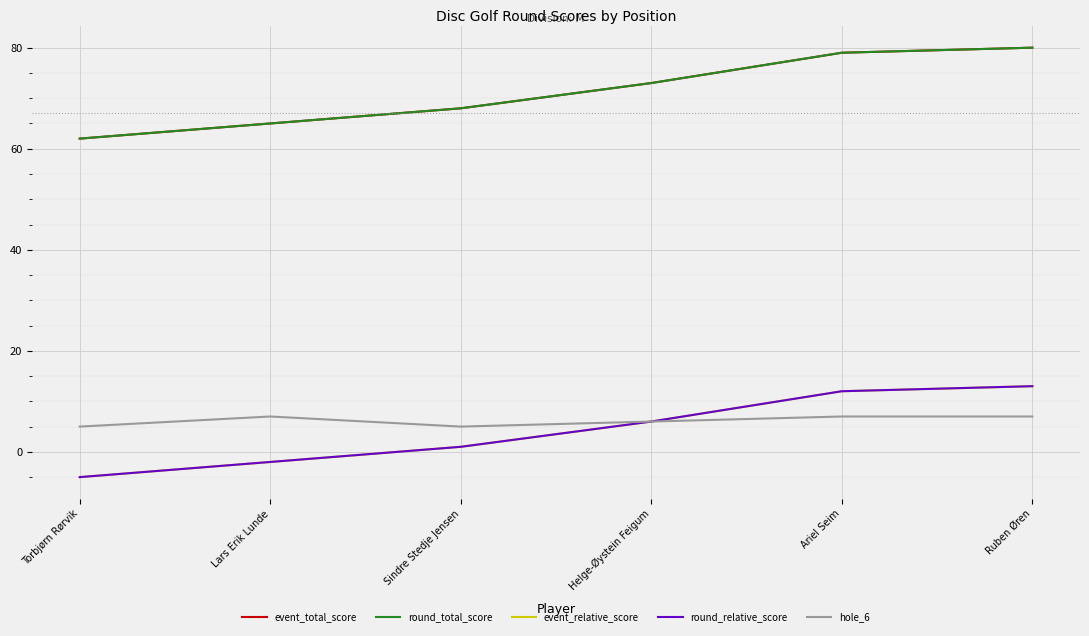

How many lines are shown in the chart?

5